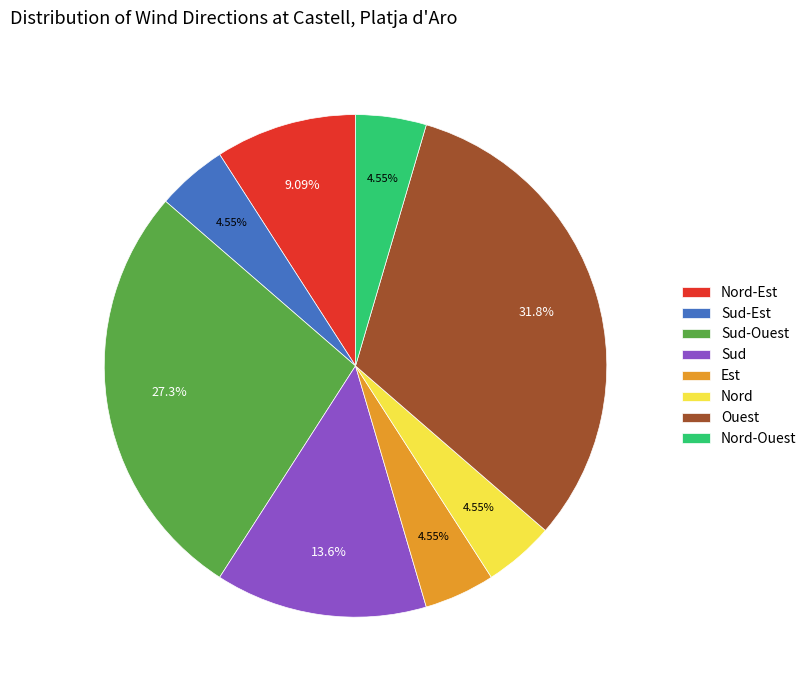

To the nearest percent, what percentage of the pie is Nord?

5%